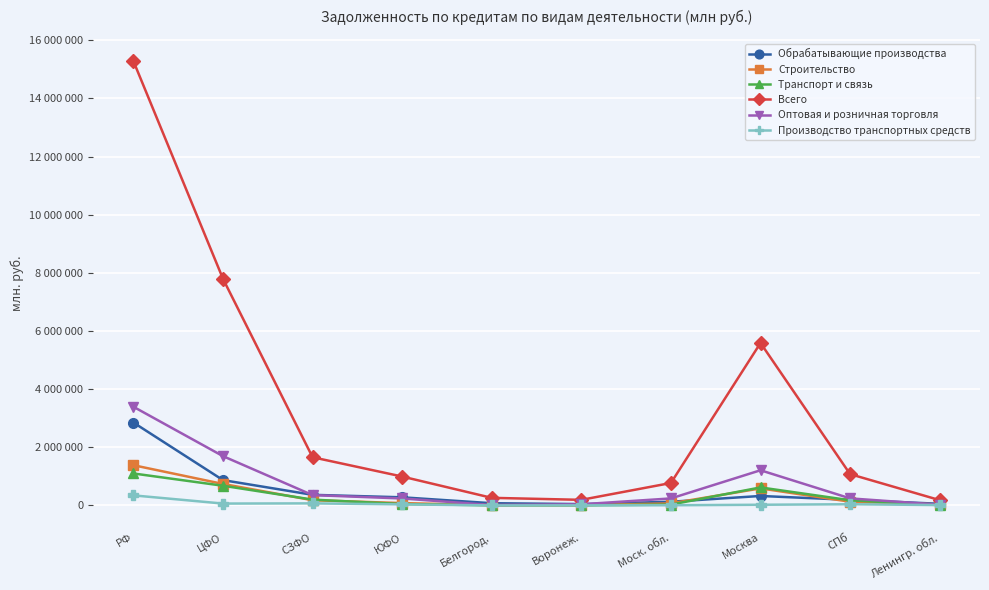

What are all the series names shown in the legend?

Обрабатывающие производства, Строительство, Транспорт и связь, Всего, Оптовая и розничная торговля, Производство транспортных средств